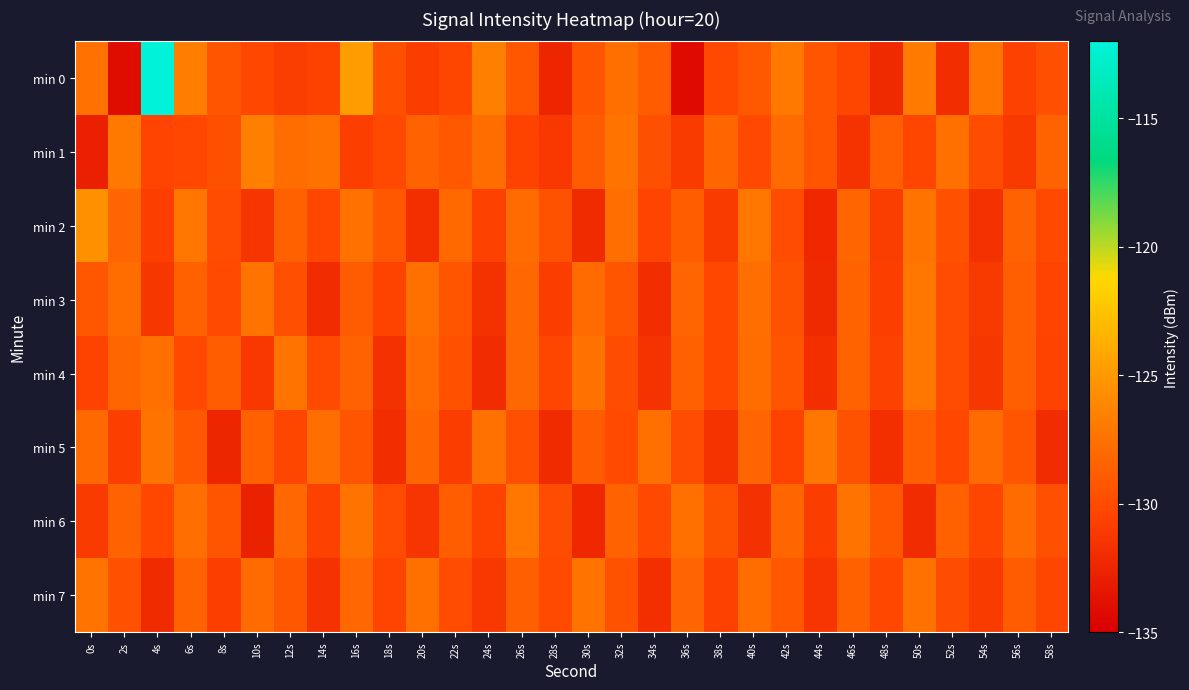

Reading left to right, what are all the values shown in this chart?

min 0: 0s=-127.5	2s=-134.1	4s=-112.0	6s=-126.7	8s=-129.4	10s=-130.2	12s=-130.9	14s=-130.6	16s=-124.8	18s=-129.6	20s=-130.8	22s=-130.3	24s=-126.6	26s=-129.2	28s=-132.4	30s=-129.3	32s=-127.6	34s=-128.9	36s=-134.2	38s=-130.1	40s=-129.1	42s=-127.1	44s=-129.4	46s=-130.3	48s=-132.2	50s=-126.9	52s=-131.9	54s=-127.2	56s=-130.6	58s=-129.7
min 1: 0s=-132.8	2s=-127.1	4s=-130.4	6s=-130.2	8s=-129.6	10s=-126.5	12s=-127.8	14s=-127.4	16s=-130.7	18s=-130.1	20s=-128.5	22s=-129.1	24s=-127.8	26s=-130.5	28s=-131.2	30s=-128.9	32s=-127.3	34s=-129.7	36s=-131.0	38s=-128.2	40s=-130.1	42s=-127.9	44s=-129.4	46s=-131.5	48s=-128.7	50s=-130.3	52s=-127.6	54s=-129.8	56s=-131.1	58s=-128.4
min 2: 0s=-125.5	2s=-128.3	4s=-130.7	6s=-127.2	8s=-129.9	10s=-131.4	12s=-128.6	14s=-130.2	16s=-127.5	18s=-129.1	20s=-131.8	22s=-128.0	24s=-130.6	26s=-127.9	28s=-129.5	30s=-132.1	32s=-127.7	34s=-130.4	36s=-128.8	38s=-131.0	40s=-127.1	42s=-129.8	44s=-132.3	46s=-128.2	48s=-130.9	50s=-127.4	52s=-129.6	54s=-131.7	56s=-128.5	58s=-130.1
min 3: 0s=-129.2	2s=-127.8	4s=-131.3	6s=-128.6	8s=-130.0	10s=-127.4	12s=-129.7	14s=-132.0	16s=-128.9	18s=-130.5	20s=-127.6	22s=-129.3	24s=-131.6	26s=-128.1	28s=-130.8	30s=-127.9	32s=-129.4	34s=-131.9	36s=-128.3	38s=-130.2	40s=-127.7	42s=-129.5	44s=-132.2	46s=-128.4	48s=-130.7	50s=-127.2	52s=-129.9	54s=-131.1	56s=-128.7	58s=-130.4
min 4: 0s=-130.5	2s=-128.2	4s=-127.6	6s=-130.1	8s=-128.8	10s=-131.2	12s=-127.3	14s=-130.0	16s=-128.5	18s=-131.7	20s=-127.9	22s=-129.6	24s=-132.0	26s=-128.1	28s=-130.3	30s=-127.5	32s=-129.8	34s=-131.5	36s=-128.6	38s=-130.2	40s=-127.8	42s=-129.3	44s=-131.8	46s=-128.4	48s=-130.6	50s=-127.1	52s=-129.9	54s=-131.3	56s=-128.7	58s=-130.5
min 5: 0s=-128.0	2s=-130.7	4s=-127.4	6s=-129.1	8s=-132.4	10s=-128.6	12s=-130.3	14s=-127.7	16s=-129.4	18s=-131.9	20s=-128.2	22s=-130.8	24s=-127.5	26s=-129.7	28s=-132.1	30s=-128.9	32s=-130.0	34s=-127.6	36s=-129.8	38s=-131.5	40s=-128.3	42s=-130.5	44s=-127.2	46s=-129.5	48s=-131.8	50s=-128.7	52s=-130.2	54s=-127.9	56s=-129.3	58s=-132.0
min 6: 0s=-131.0	2s=-128.5	4s=-130.2	6s=-127.7	8s=-129.4	10s=-132.7	12s=-128.1	14s=-130.6	16s=-127.3	18s=-129.9	20s=-131.4	22s=-128.8	24s=-130.5	26s=-127.1	28s=-129.8	30s=-132.3	32s=-128.4	34s=-130.1	36s=-127.6	38s=-129.5	40s=-131.7	42s=-128.2	44s=-130.8	46s=-127.4	48s=-129.2	50s=-132.0	52s=-128.6	54s=-130.3	56s=-127.9	58s=-129.7
min 7: 0s=-127.3	2s=-129.6	4s=-132.1	6s=-128.4	8s=-130.7	10s=-127.9	12s=-129.2	14s=-131.5	16s=-128.1	18s=-130.4	20s=-127.6	22s=-129.9	24s=-131.2	26s=-128.7	28s=-130.0	30s=-127.4	32s=-129.5	34s=-131.8	36s=-128.3	38s=-130.6	40s=-127.8	42s=-129.1	44s=-131.4	46s=-128.6	48s=-130.2	50s=-127.5	52s=-129.8	54s=-131.0	56s=-128.9	58s=-130.3